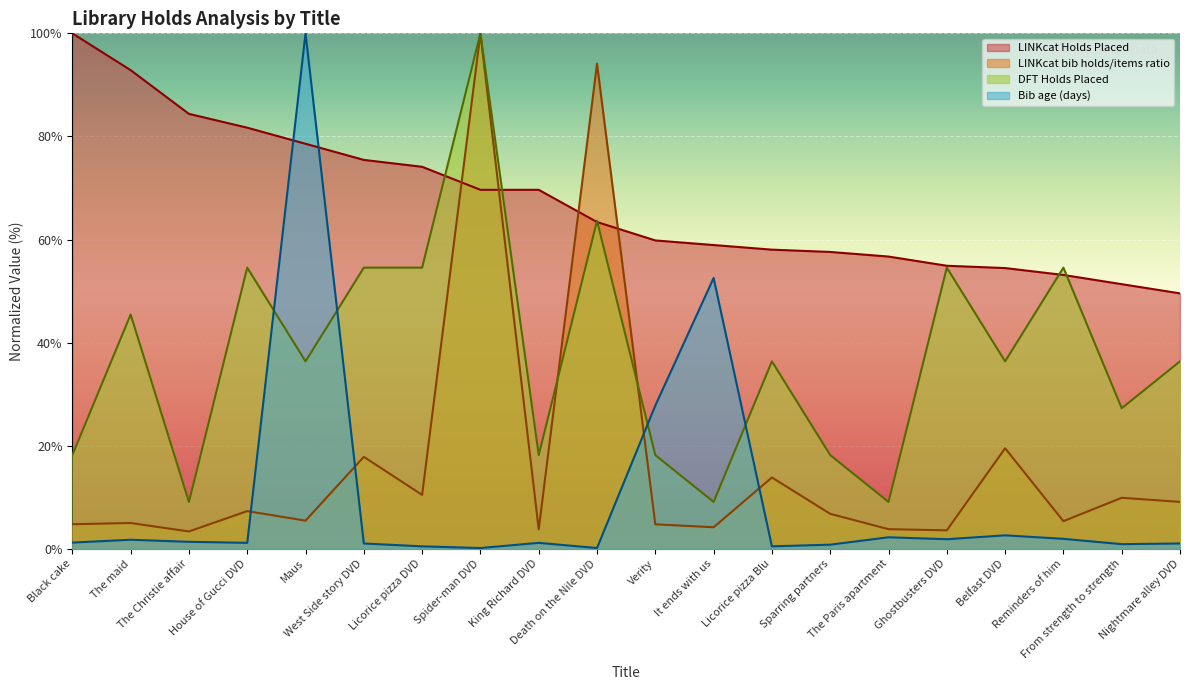

Between Ghostbusters DVD and Spider-man DVD, which is larger?

Spider-man DVD